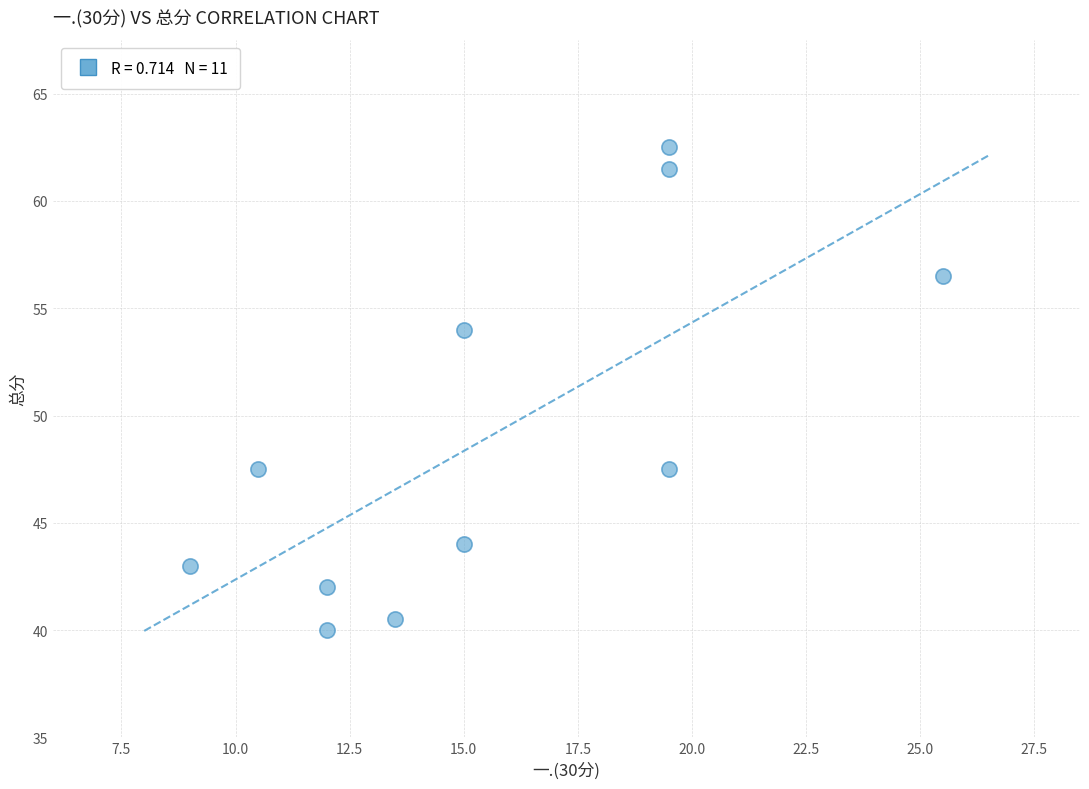

What is the average Y value?

49.0